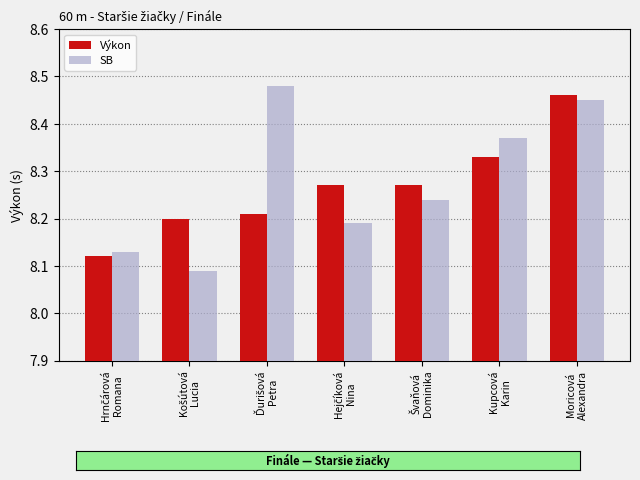

What are all the series names shown in the legend?

Výkon, SB